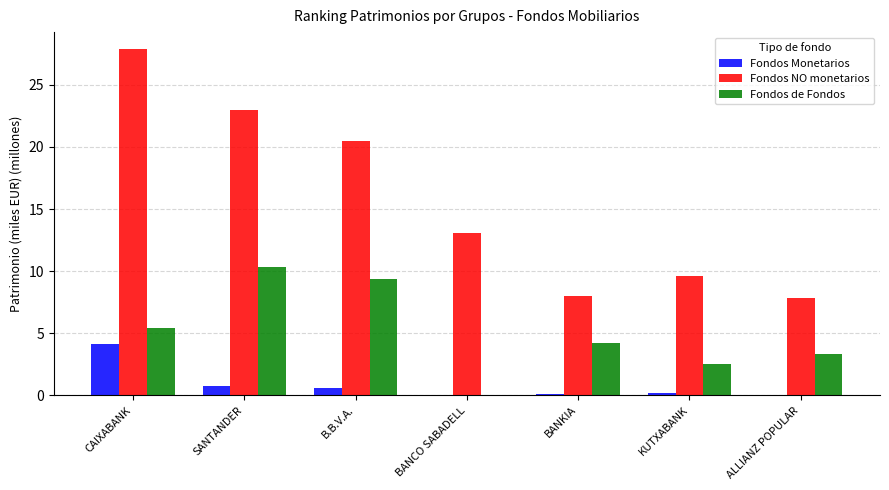

Which series changed the most between SANTANDER and B.B.V.A.?

Fondos NO monetarios